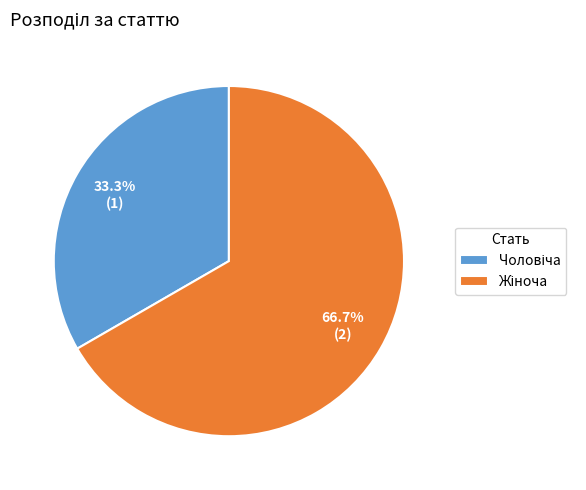

Is there any slice that represents more than half of the pie?

Yes